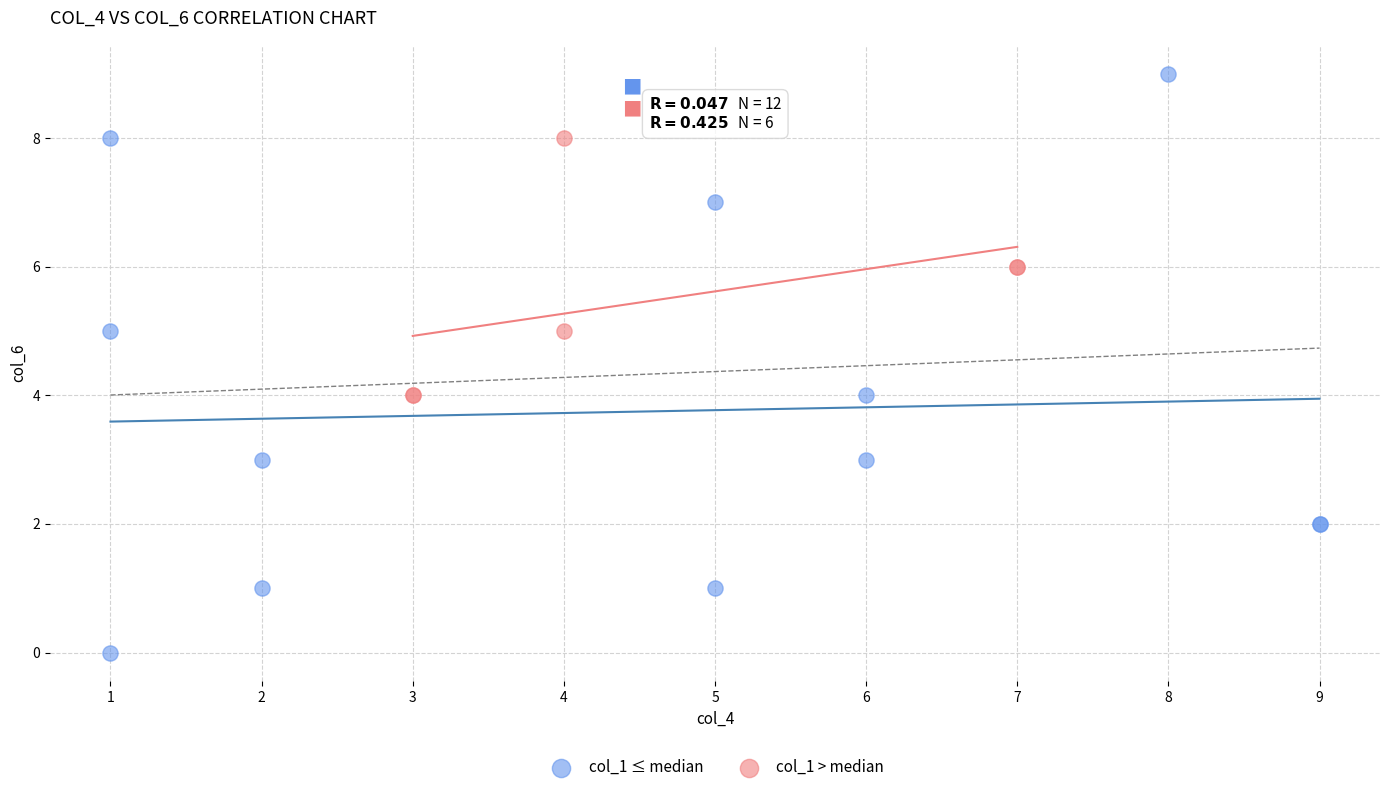

Which series contains the highest Y value?

col_1 ≤ median